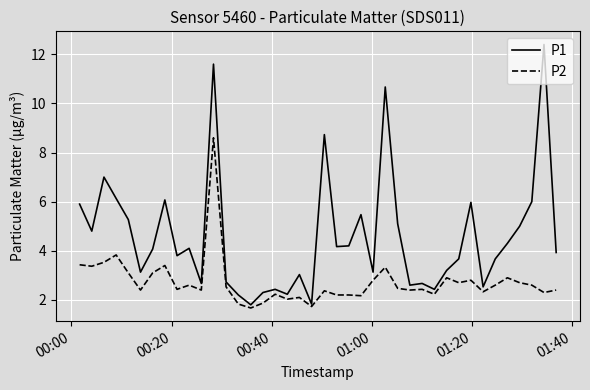

What is the smallest value displayed?

1.7